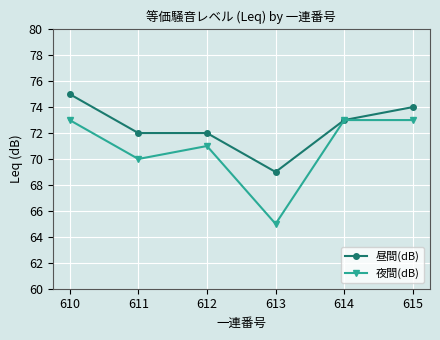

What is the value of the 夜間(dB) point at the 1st from the left?

73